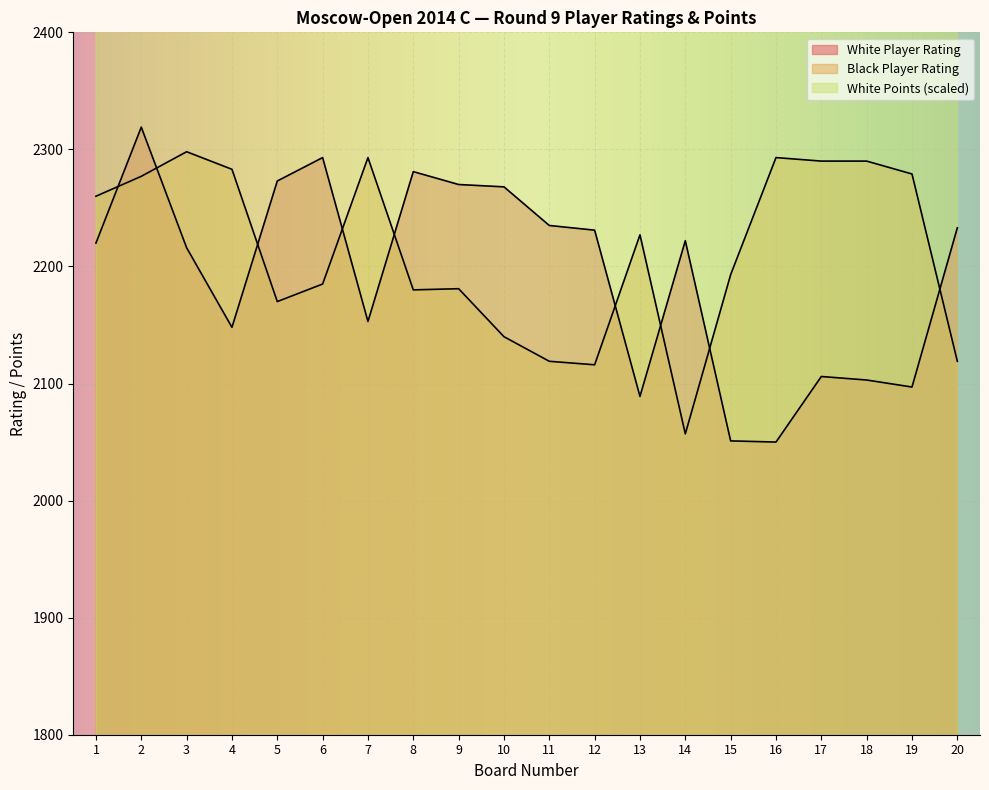

Which series has the widest spread of values?

White Player Points